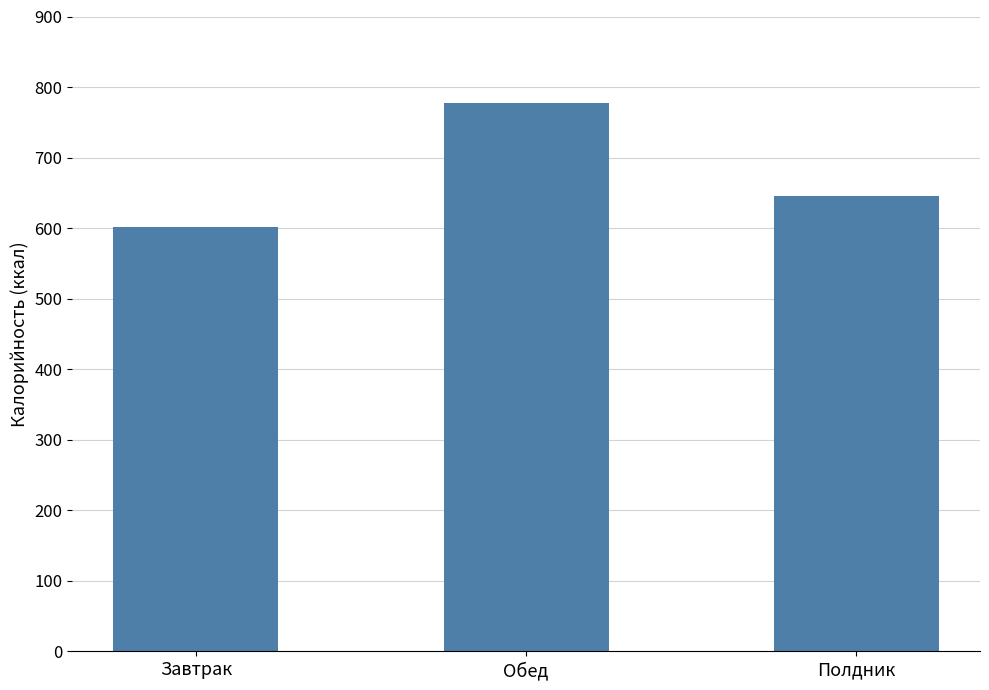

Does the chart contain any negative values?

No